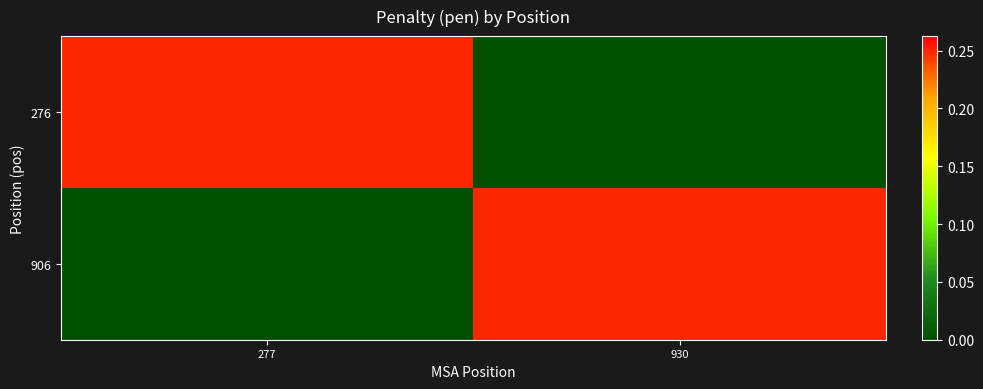

Between 277 and 930, which series saw the biggest shift?

906